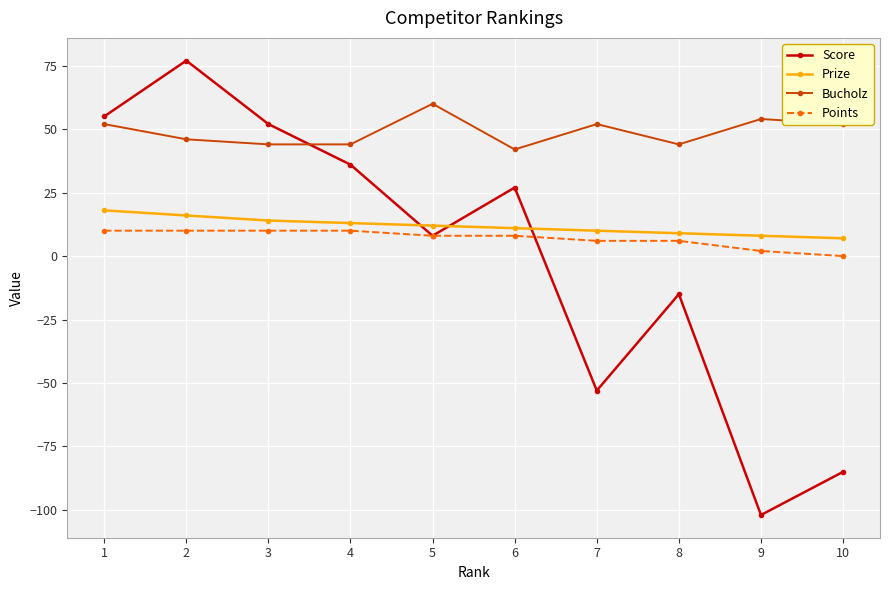

What is the lowest value of the Bucholz series?

42